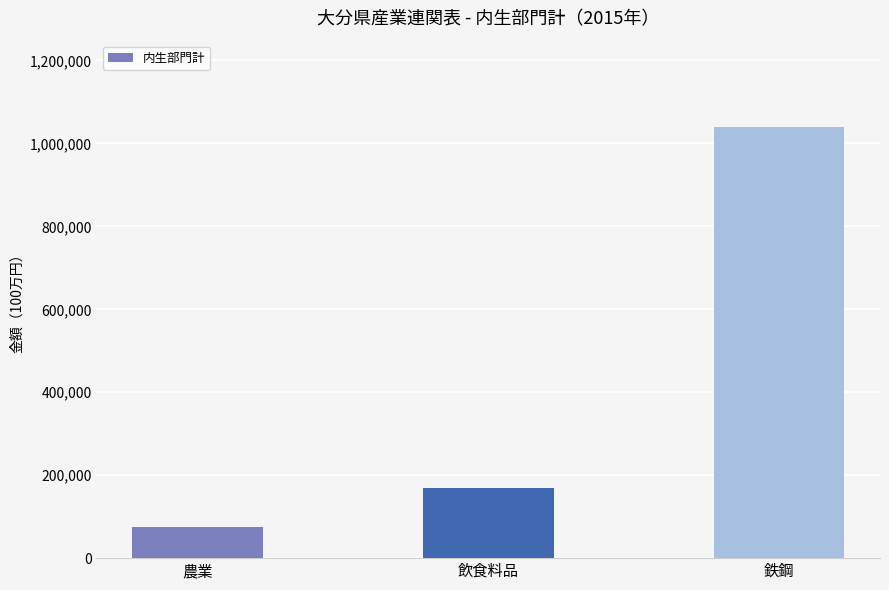

List the labels in order of value, largest first.

鉄鋼, 飲食料品, 農業